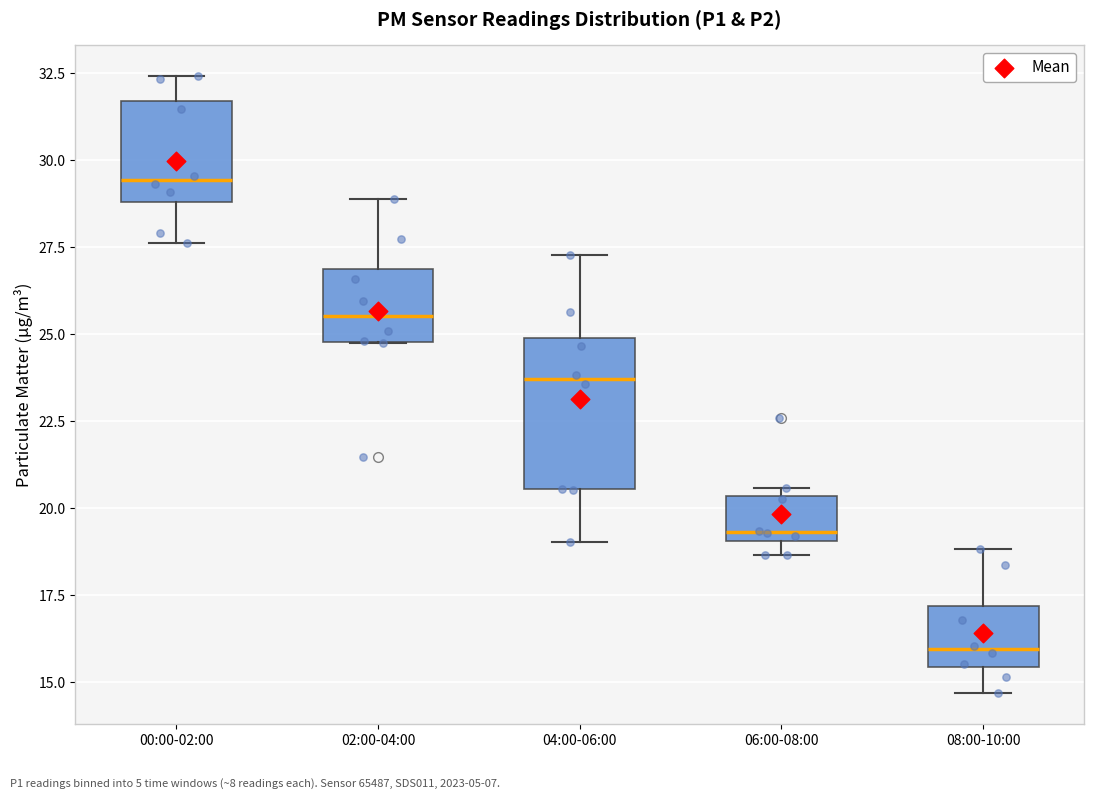

Reading left to right, read every box against the y-axis: the position of its median line, the range the box covers, and the ends of its whiskers. The values are not printed on the chart, so give them approximately, as read against the axis.

00:00-02:00: median 29.5, box 29.0 to 31.5, whiskers 27.5 to 32.5
02:00-04:00: median 25.5, box 25.0 to 27.0, whiskers 25.0 to 29.0
04:00-06:00: median 23.5, box 20.5 to 25.0, whiskers 19.0 to 27.5
06:00-08:00: median 19.5, box 19.0 to 20.5, whiskers 18.5 to 20.5 (just above the box's upper edge)
08:00-10:00: median 16.0, box 15.5 to 17.0, whiskers 14.5 to 19.0